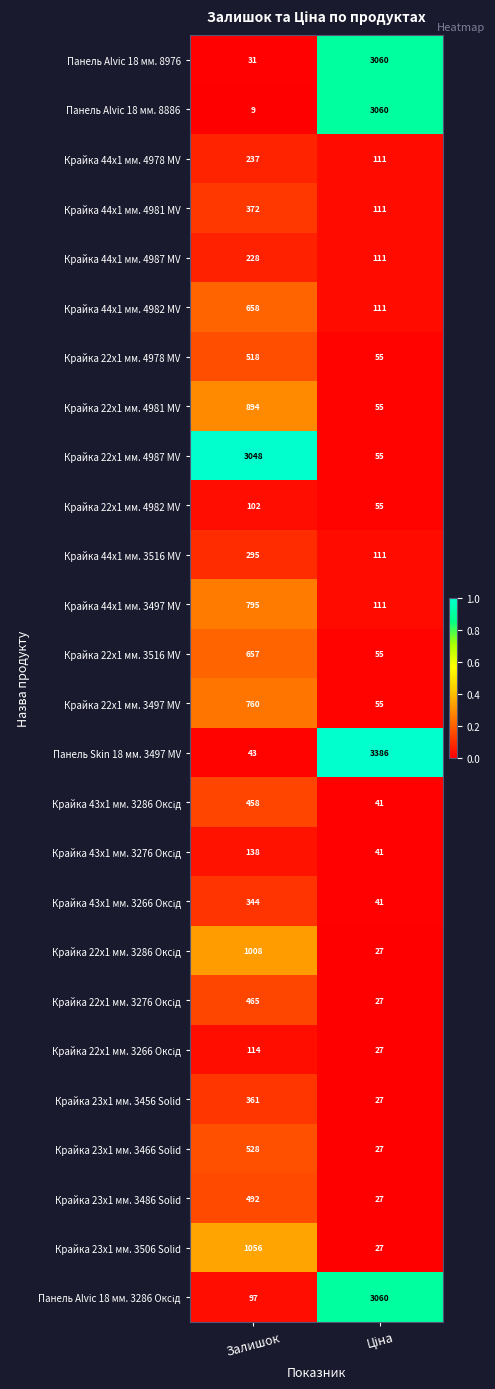

What is the total value across all series at Залишок?

13708